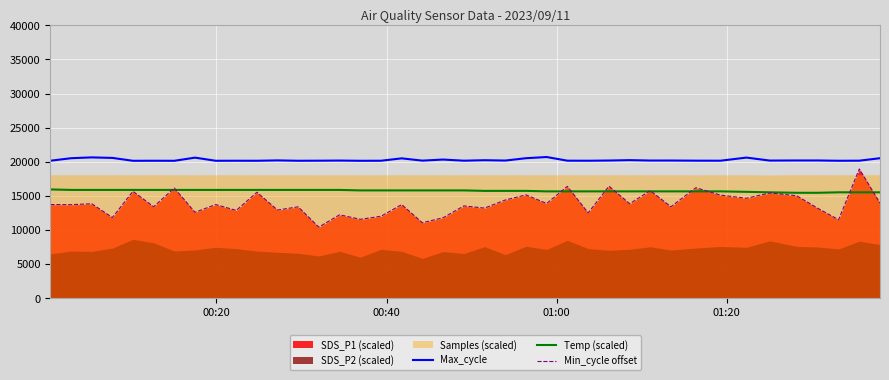

How many categories are shown in the chart?

40